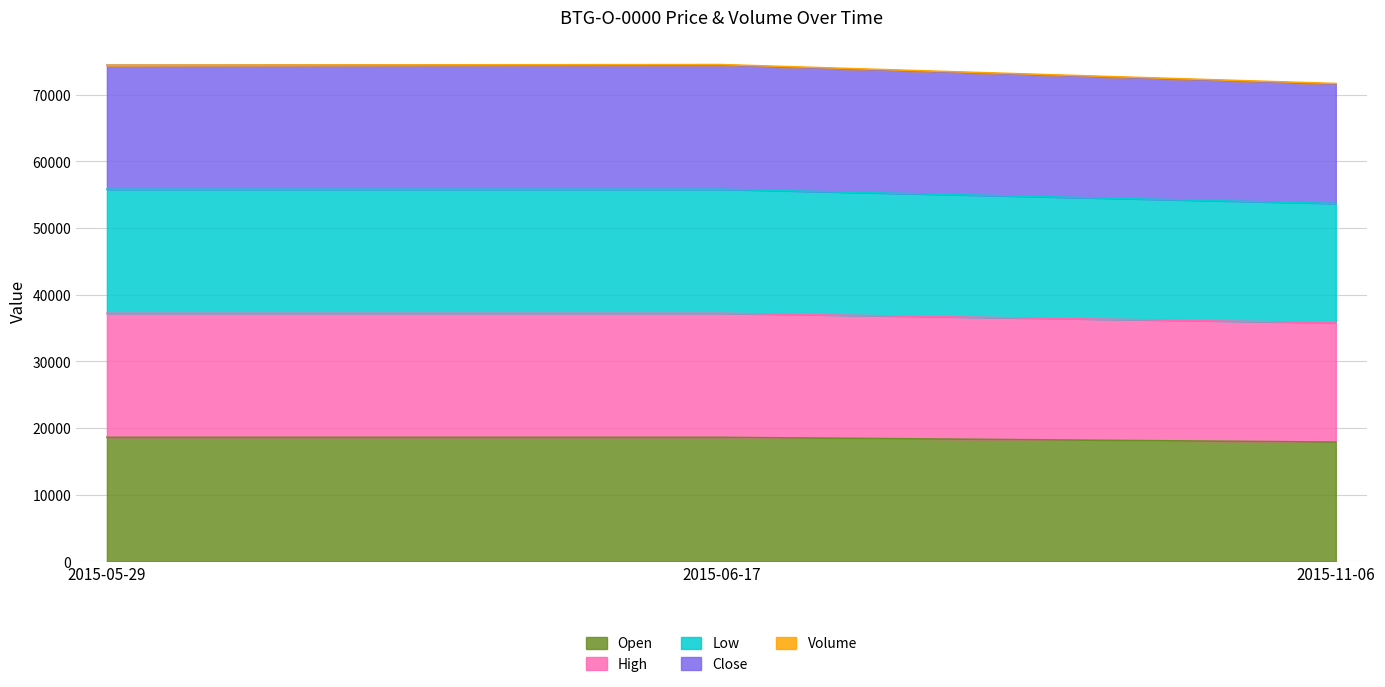

The High series shows 53924 at 2015-11-06. True or false?

False